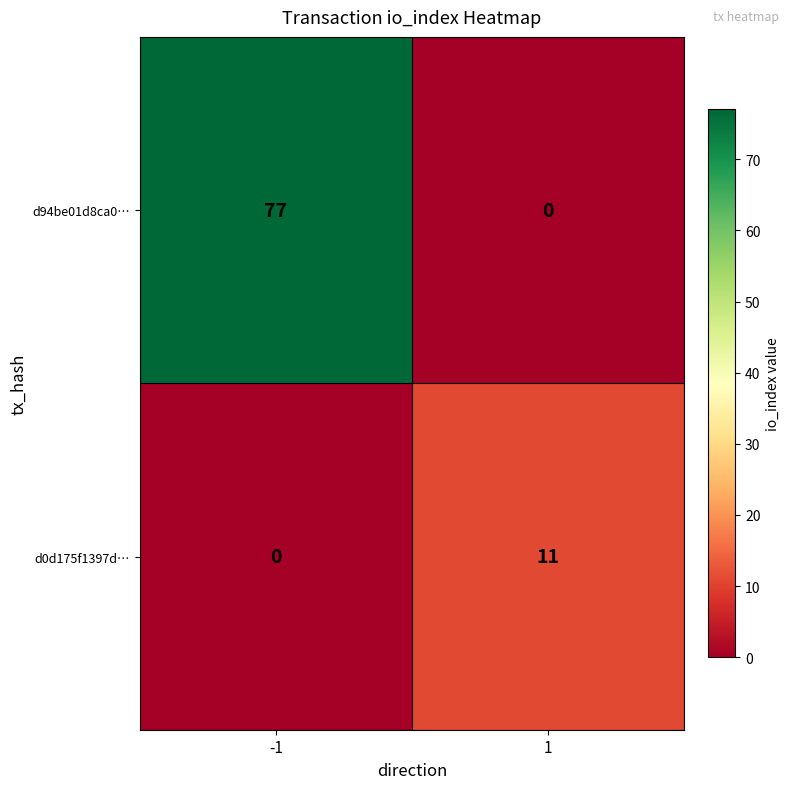

Reading right to left, extract all data points from this chart.

d94be01d8ca0…: 0	77
d0d175f1397d…: 11	0